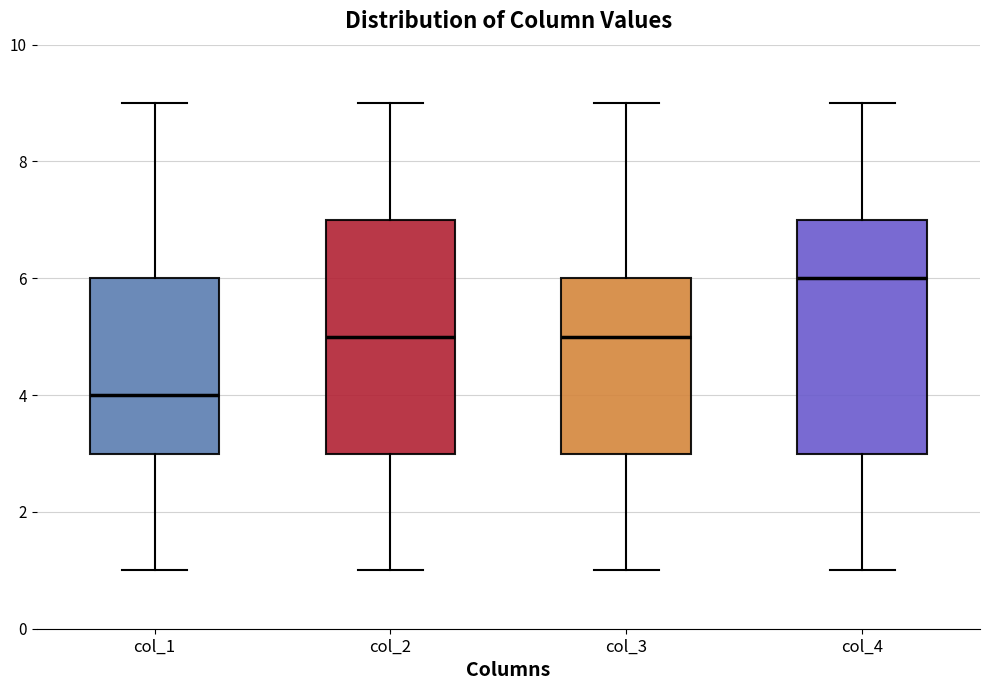

Where is the upper edge of the box for col_3 on the y-axis? The values are not printed on the chart, so give them approximately, as read against the axis.

6